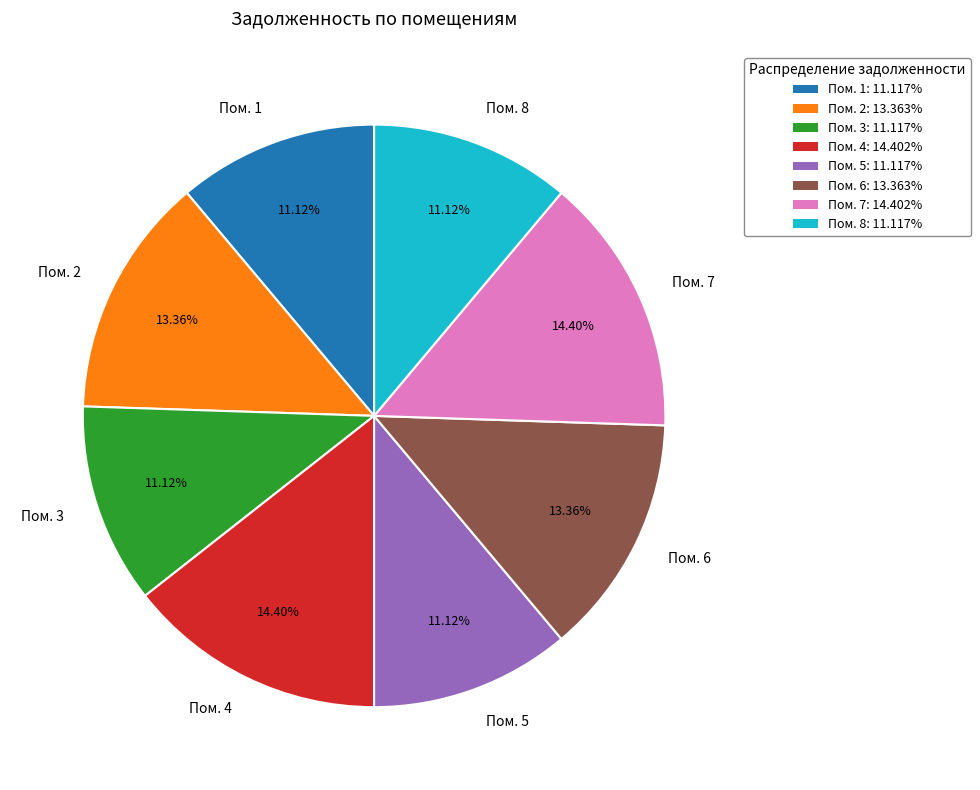

What is the ratio of the value at Пом. 3 to the value at Пом. 5?

1.0